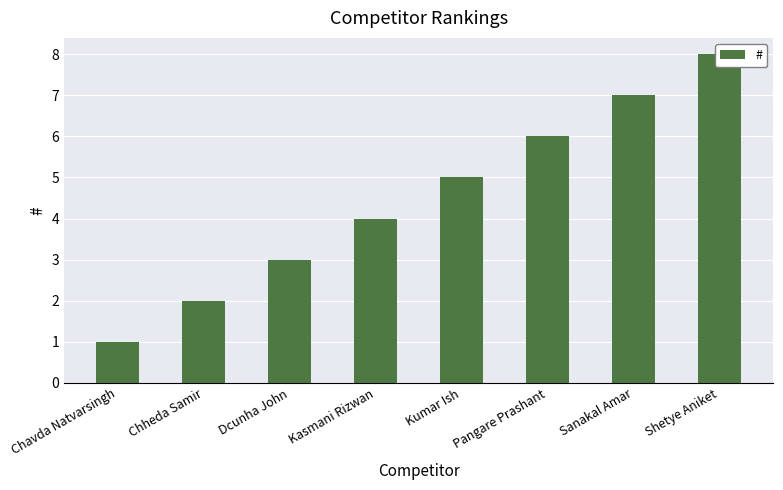

Rank the categories by value from highest to lowest.

Shetye Aniket, Sanakal Amar, Pangare Prashant, Kumar Ish, Kasmani Rizwan, Dcunha John, Chheda Samir, Chavda Natvarsingh